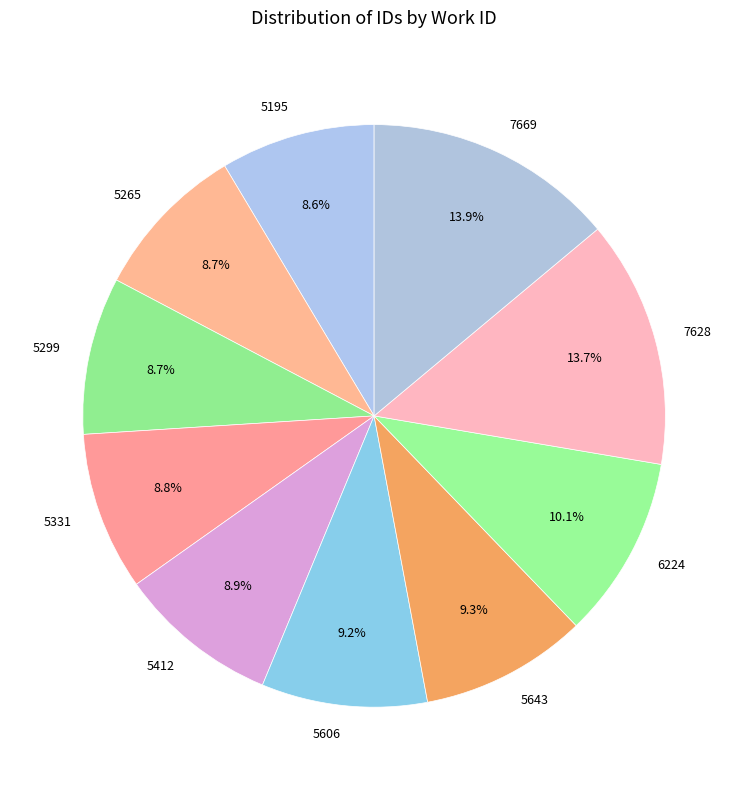

To the nearest percent, what is the average slice percentage?

10%